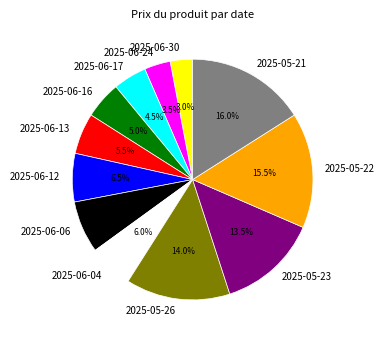

Is there any slice that represents more than half of the pie?

No